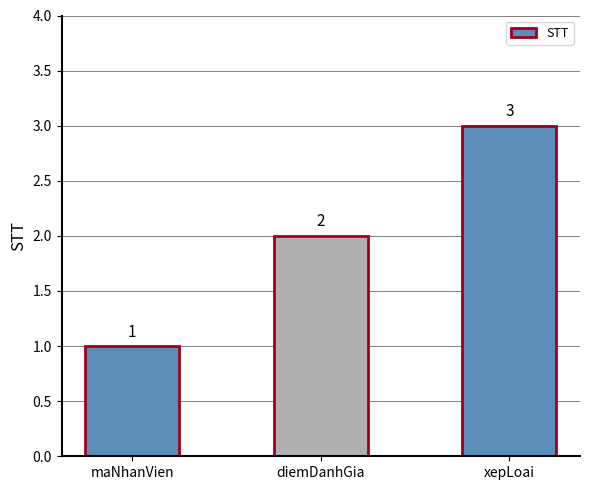

What is the label of the 2nd bar from the right?

diemDanhGia